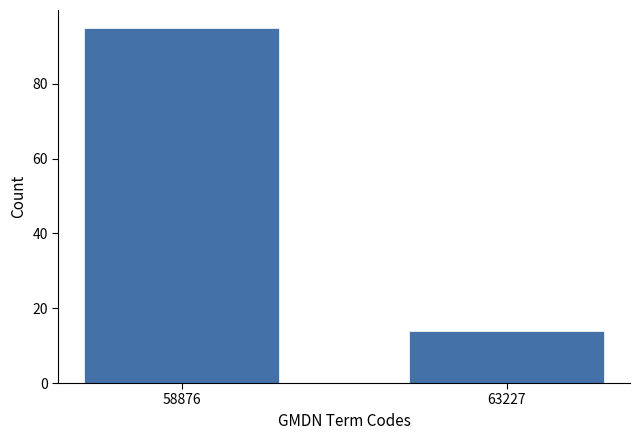

Reading left to right, what are all the values shown in this chart?

58876=95	63227=14